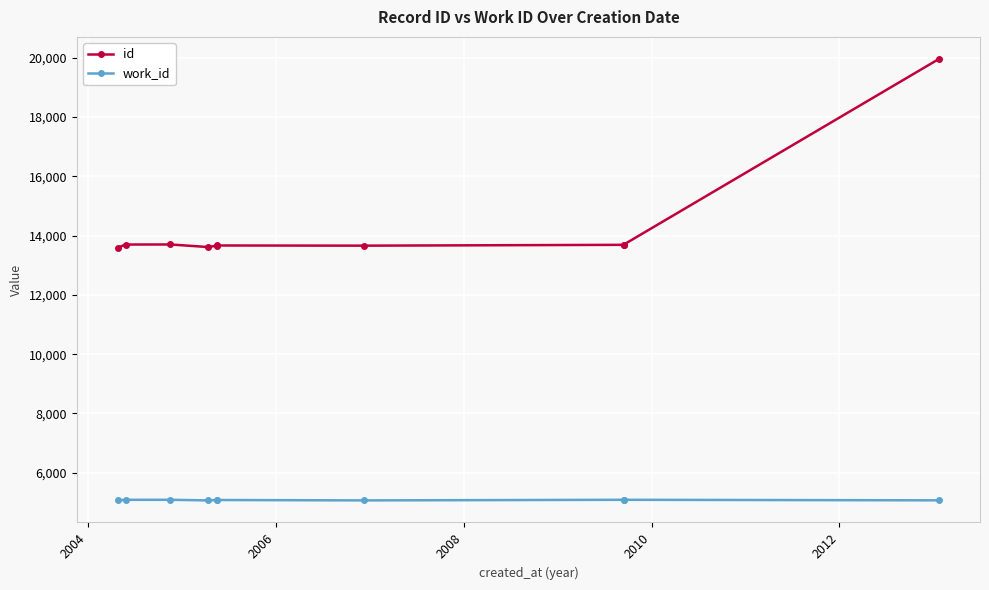

True or false: work_id has a value of 8328 at 9.

False